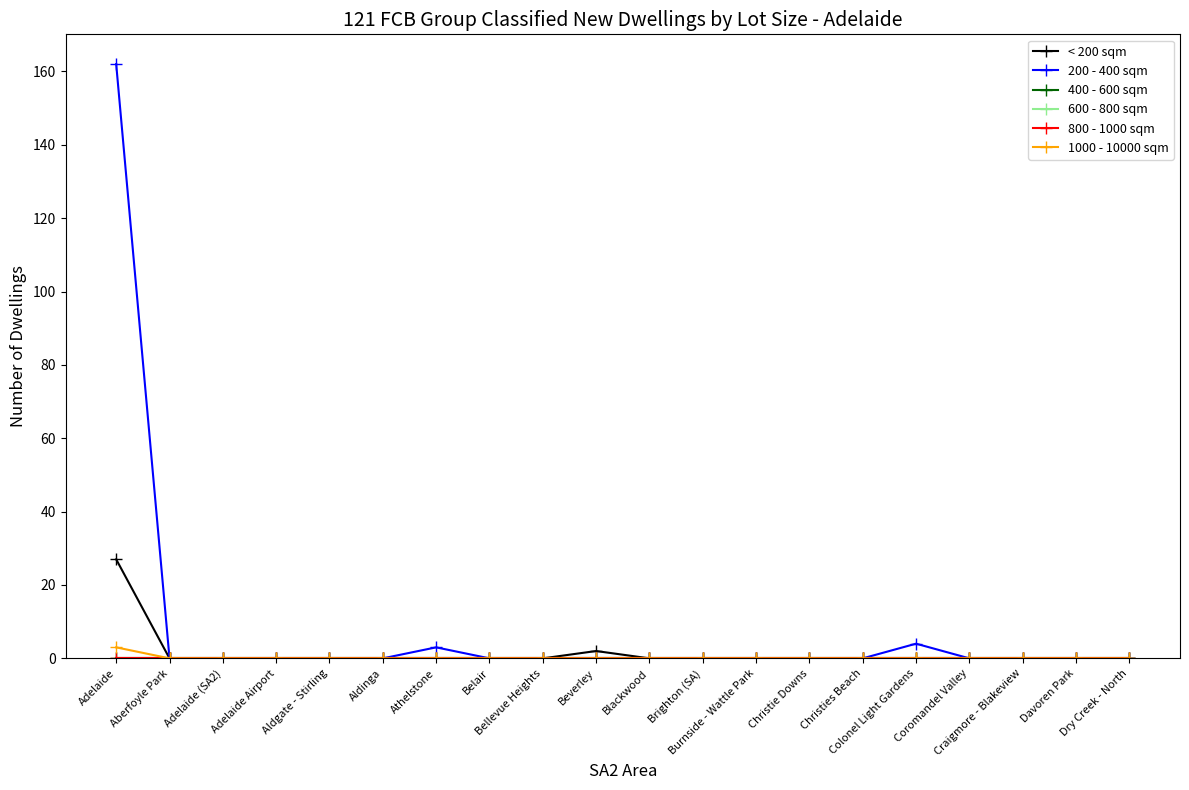

True or false: 1000 - 10000 sqm has a value of 0 at Davoren Park.

True